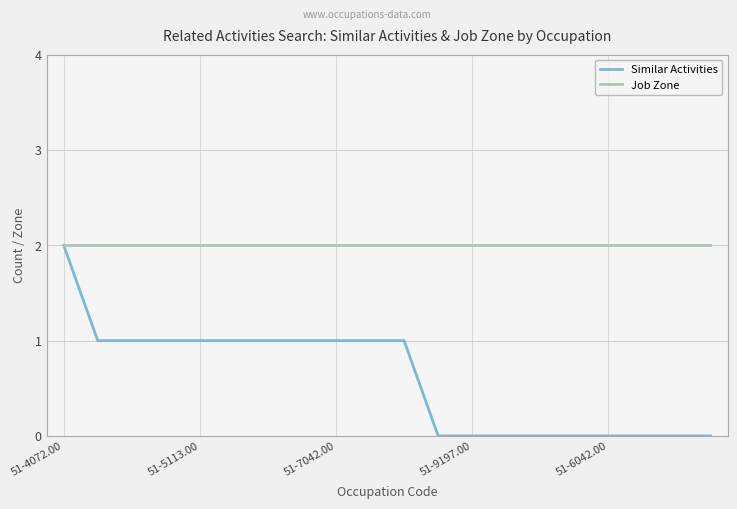

Reading right to left, transcribe all the data shown in this chart.

Similar Activities: 0	0	0	0	0	0	0	0	0	1	1	1	1	1	1	1	1	1	1	2
Job Zone: 2	2	2	2	2	2	2	2	2	2	2	2	2	2	2	2	2	2	2	2